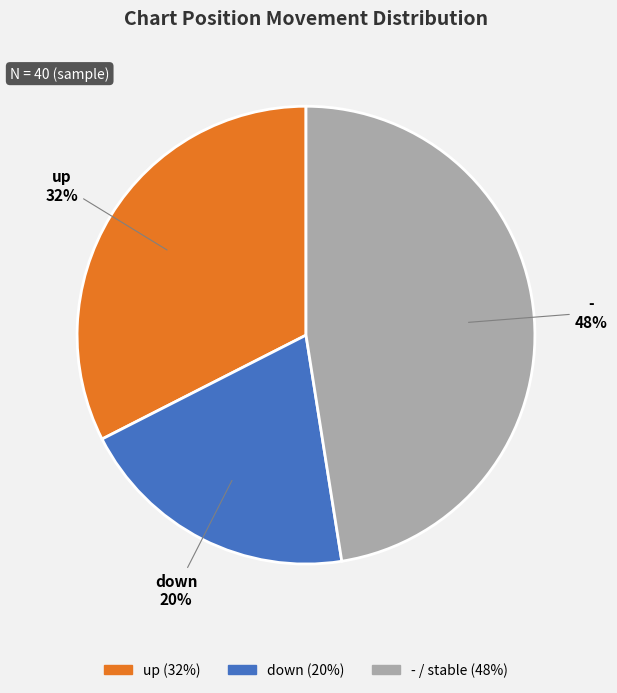

True or false: down accounts for 30% of the total.

False